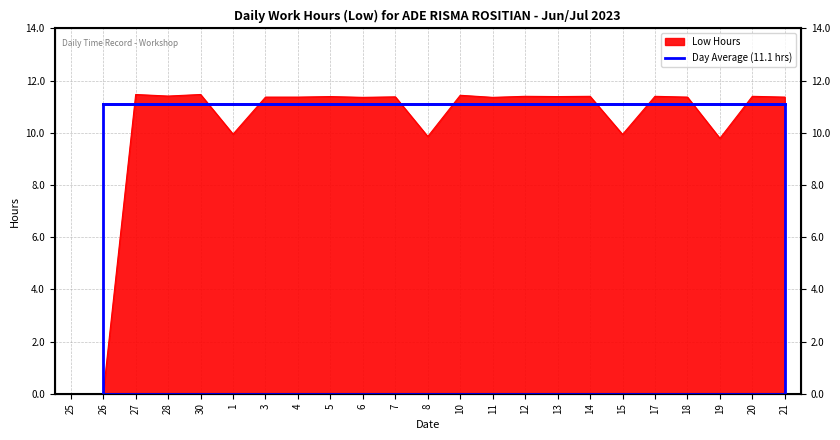

The value at 8 is 9.9. True or false?

True